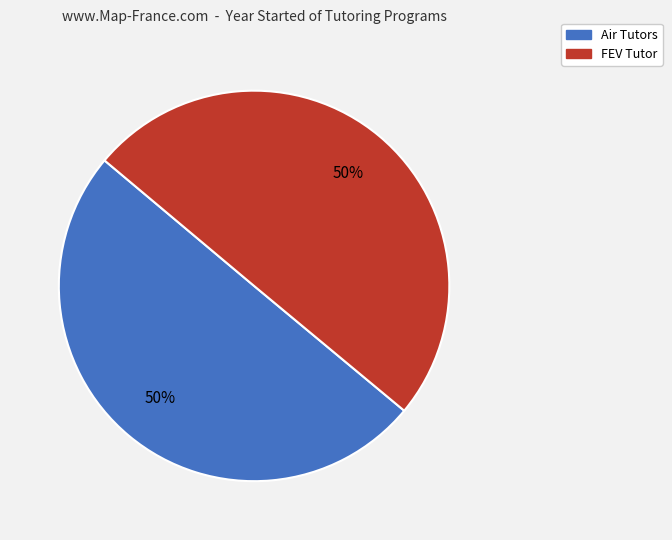

What is the ratio of the value at FEV Tutor to the value at Air Tutors?

1.0